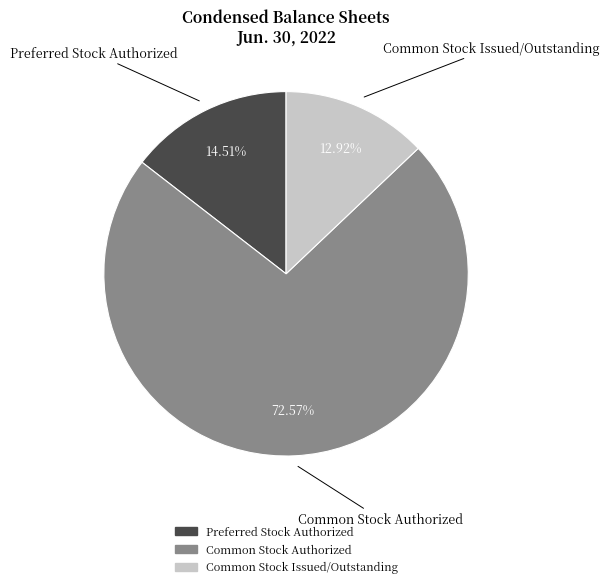

To the nearest percent, what is the average slice percentage?

33%